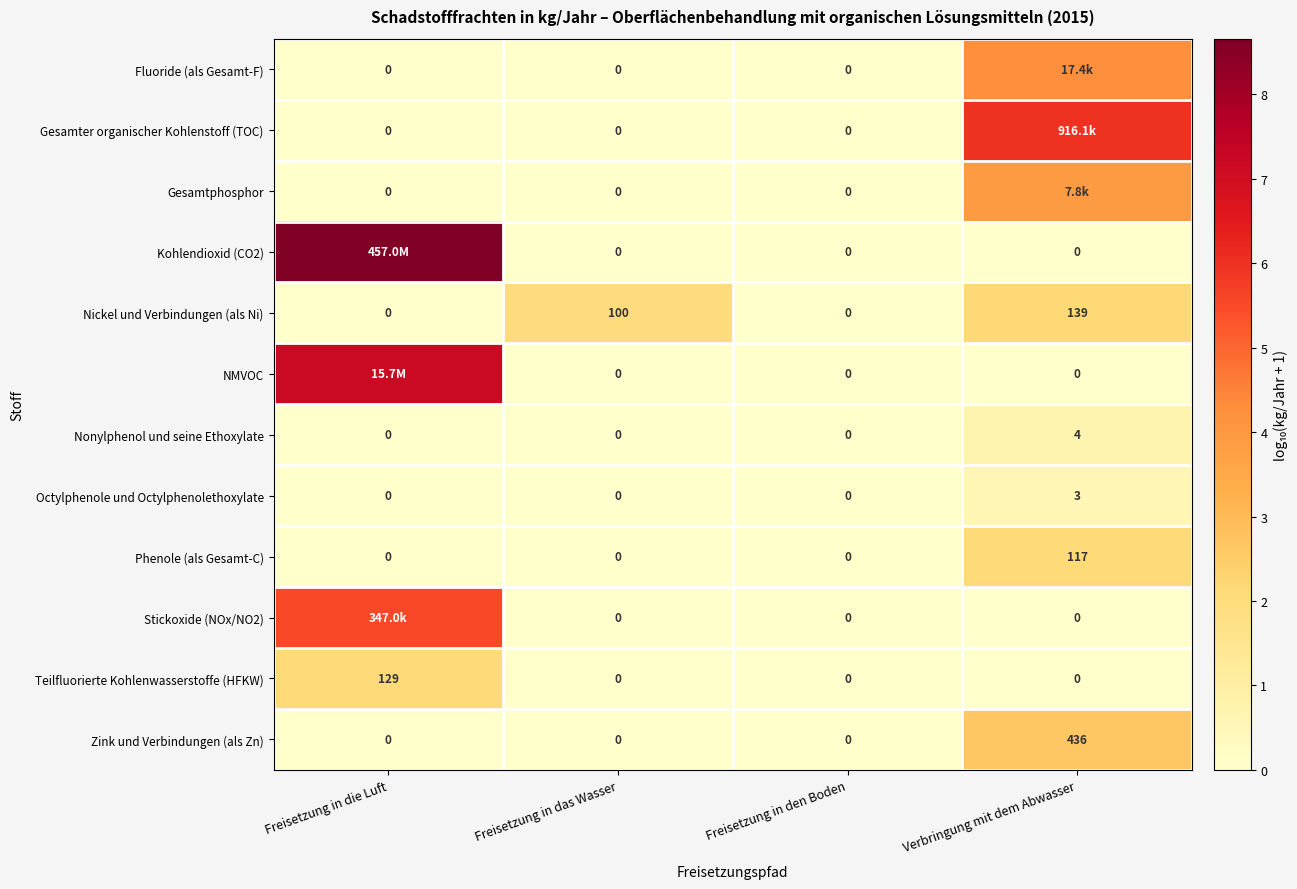

How many values in Nonylphenol und seine Ethoxylate are above zero?

1